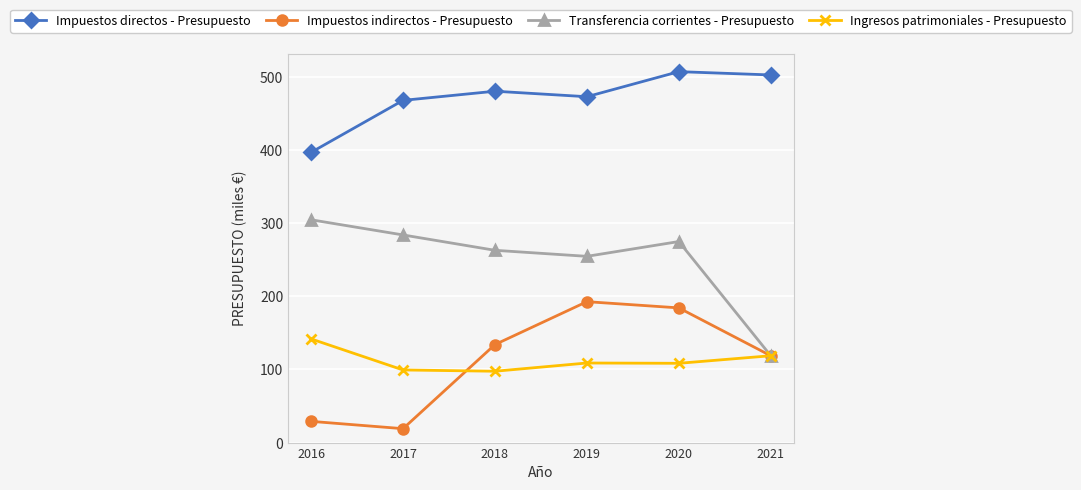

What is the average value of the Ingresos patrimoniales - Presupuesto series?

112.3